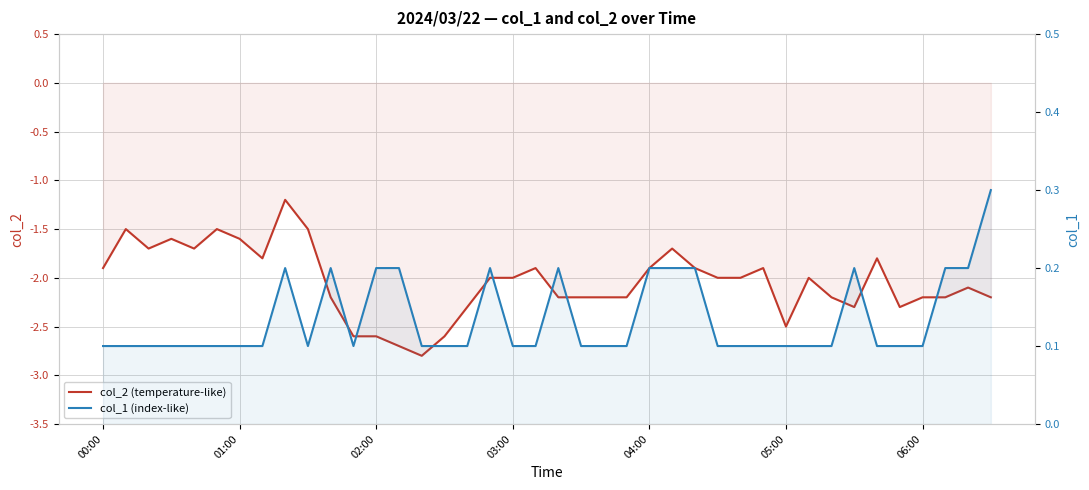

Is the value of col_1 (index-like) at 39 greater than the value of col_2 (temperature-like) at 25?

Yes